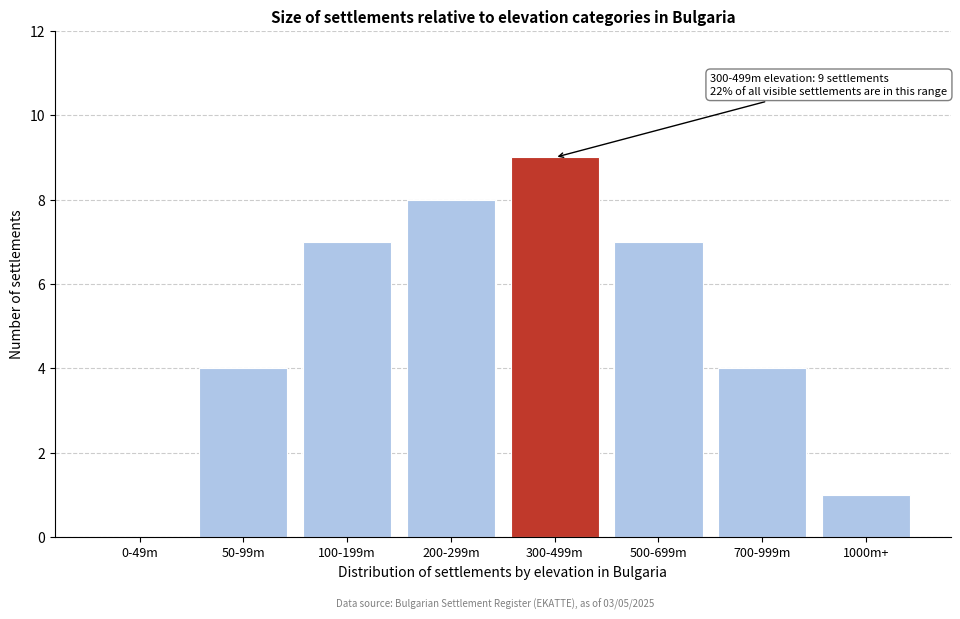

Reading right to left, list all the values displayed in this chart.

1000m+=1	700-999m=4	500-699m=7	300-499m=9	200-299m=8	100-199m=7	50-99m=4	0-49m=0